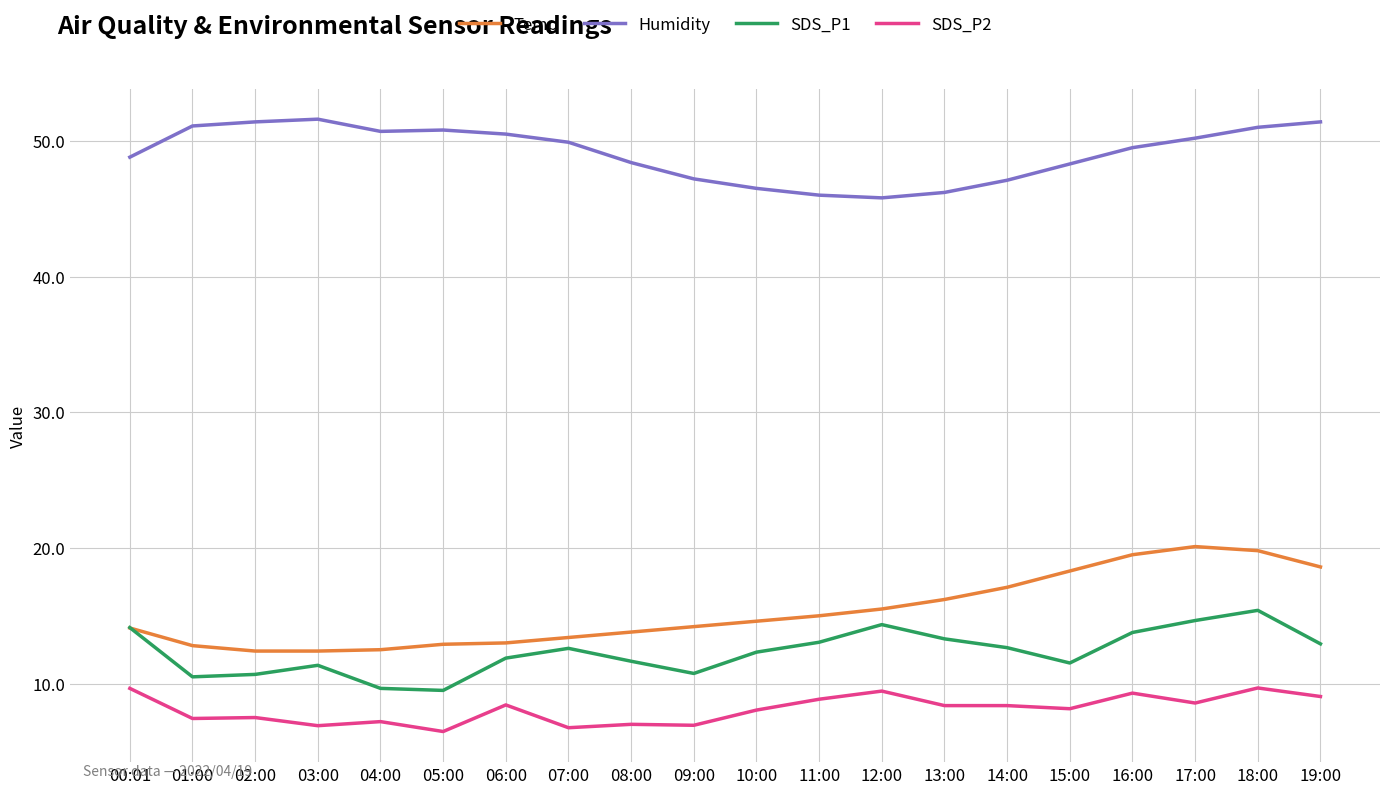

Between which two adjacent categories do SDS_P1 and Temp first intersect?

00:01 and 01:00